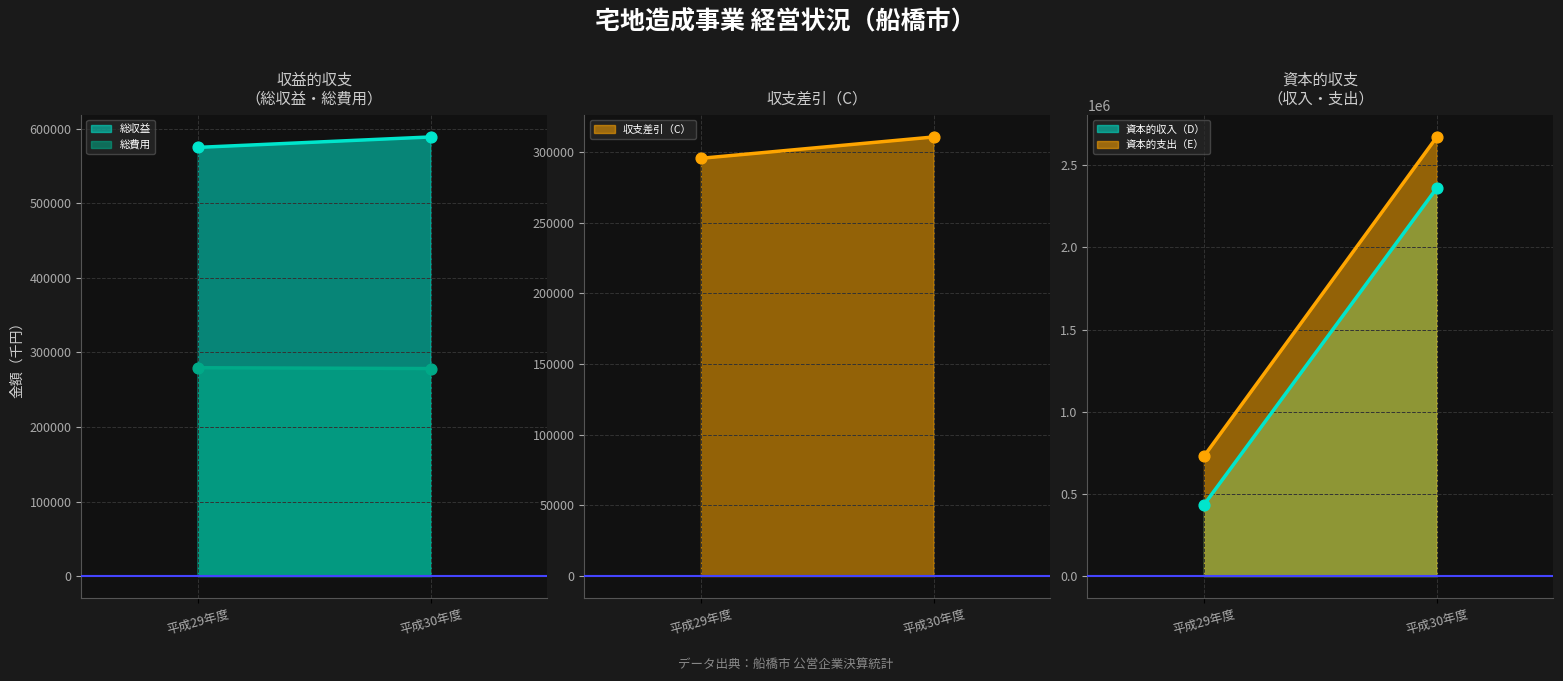

Which series has the largest total across all categories?

資本的支出（E）